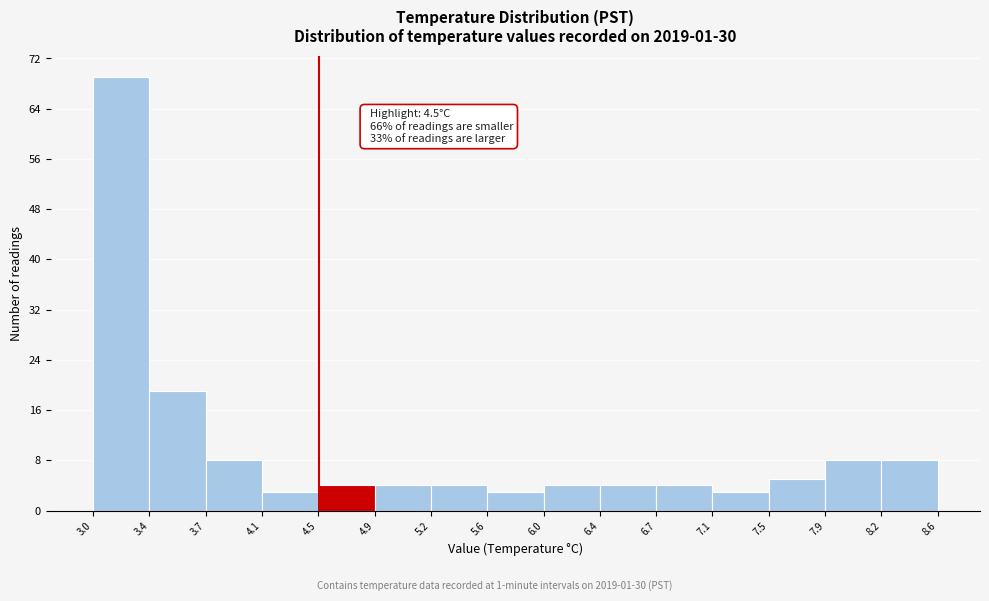

Which range on the x-axis has the tallest bar?

3.0 to 3.4